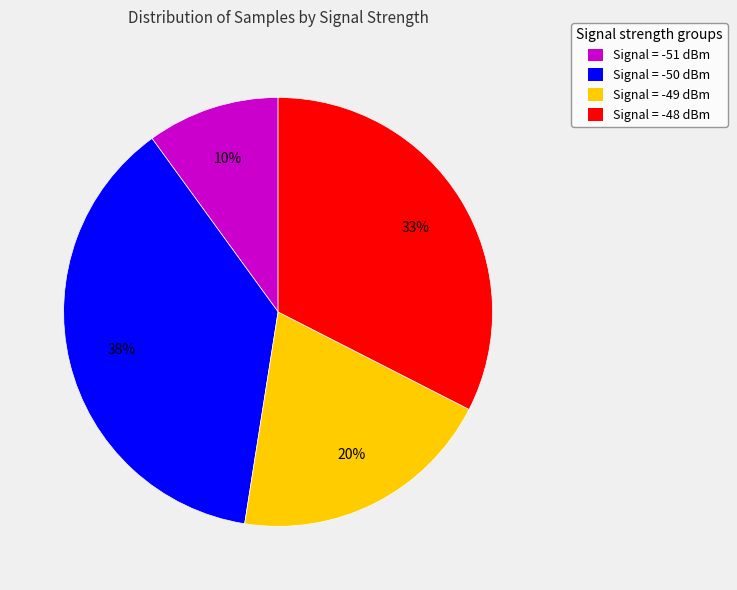

How many slices are in this pie chart?

4